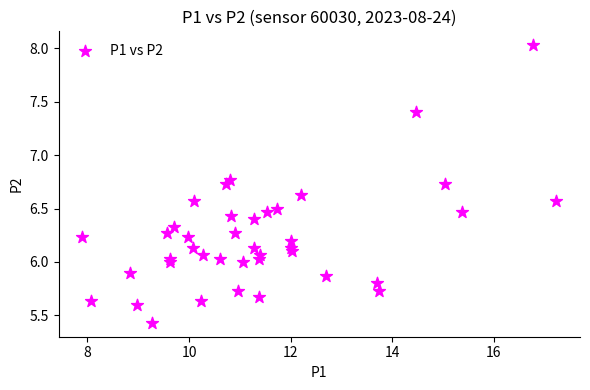

What is the range of X values (max minus min)?

9.3